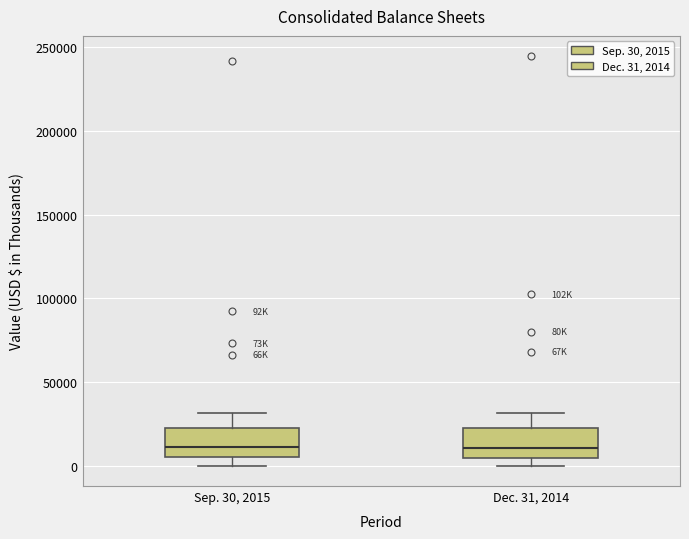

Reading left to right, transcribe this box plot: for each box, give where its median line is, the range the box spans, and where its two whiskers end, as read against the y-axis. The values are not printed on the chart, so give them approximately, as read against the axis.

Sep. 30, 2015: median 10000, box 5000 to 20000, whiskers 0 to 30000
Dec. 31, 2014: median 10000, box 5000 to 20000, whiskers 0 to 30000